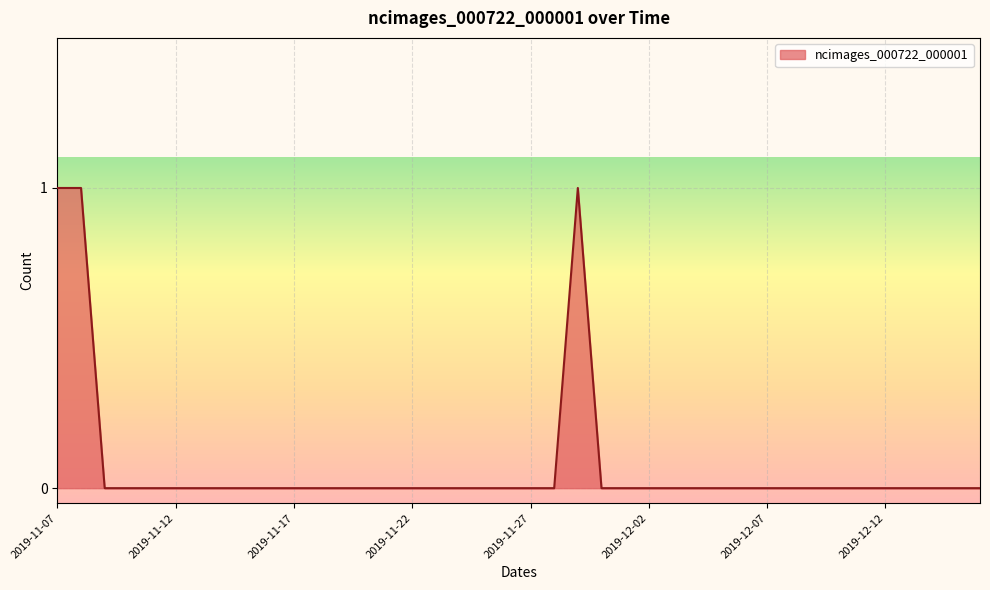

How many lines are shown in the chart?

1